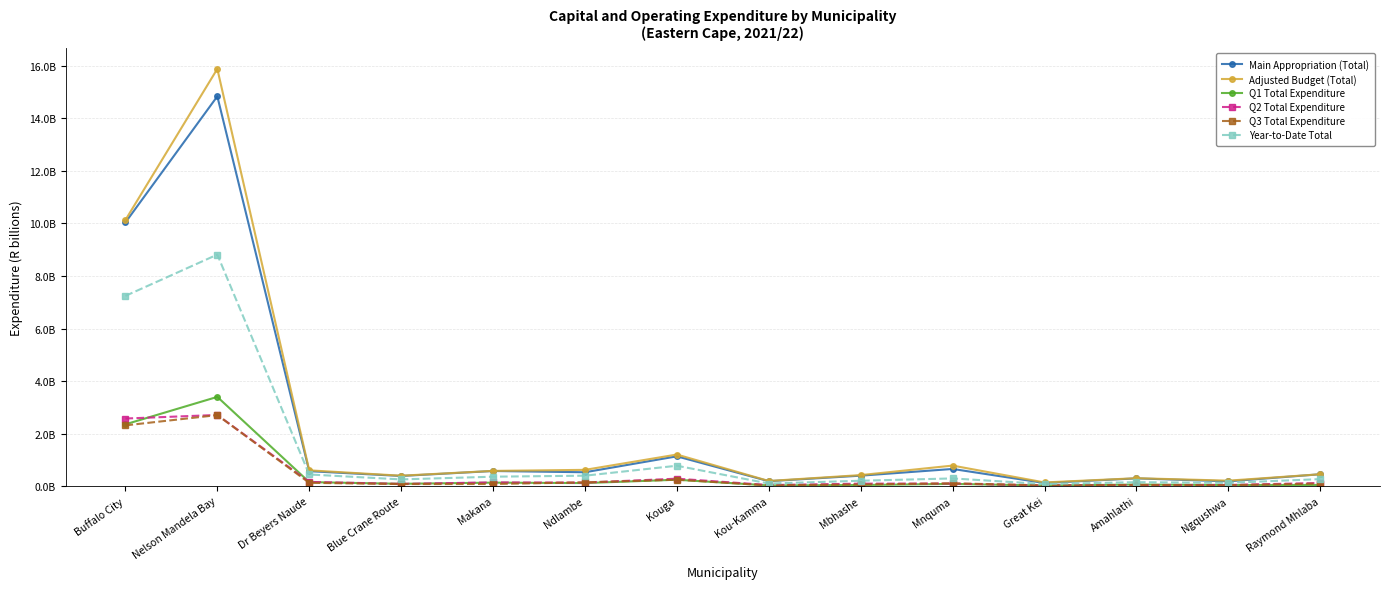

Reading left to right, transcribe all the data shown in this chart.

Main Appropriation (Total): Buffalo City=10.0	Nelson Mandela Bay=14.8	Dr Beyers Naude=0.6	Blue Crane Route=0.4	Makana=0.6	Ndlambe=0.5	Kouga=1.1	Kou-Kamma=0.2	Mbhashe=0.4	Mnquma=0.7	Great Kei=0.1	Amahlathi=0.3	Ngqushwa=0.2	Raymond Mhlaba=0.5
Adjusted Budget (Total): Buffalo City=10.1	Nelson Mandela Bay=15.9	Dr Beyers Naude=0.6	Blue Crane Route=0.4	Makana=0.6	Ndlambe=0.6	Kouga=1.2	Kou-Kamma=0.2	Mbhashe=0.4	Mnquma=0.8	Great Kei=0.1	Amahlathi=0.3	Ngqushwa=0.2	Raymond Mhlaba=0.5
Q1 Total Expenditure: Buffalo City=2.4	Nelson Mandela Bay=3.4	Dr Beyers Naude=0.2	Blue Crane Route=0.1	Makana=0.1	Ndlambe=0.1	Kouga=0.2	Kou-Kamma=0.0	Mbhashe=0.0	Mnquma=0.1	Great Kei=0.0	Amahlathi=0.1	Ngqushwa=0.0	Raymond Mhlaba=0.0
Q2 Total Expenditure: Buffalo City=2.6	Nelson Mandela Bay=2.7	Dr Beyers Naude=0.2	Blue Crane Route=0.1	Makana=0.1	Ndlambe=0.1	Kouga=0.3	Kou-Kamma=0.0	Mbhashe=0.1	Mnquma=0.1	Great Kei=0.0	Amahlathi=0.0	Ngqushwa=0.0	Raymond Mhlaba=0.1
Q3 Total Expenditure: Buffalo City=2.3	Nelson Mandela Bay=2.7	Dr Beyers Naude=0.1	Blue Crane Route=0.1	Makana=0.1	Ndlambe=0.1	Kouga=0.2	Kou-Kamma=0.0	Mbhashe=0.1	Mnquma=0.1	Great Kei=0.0	Amahlathi=0.0	Ngqushwa=0.0	Raymond Mhlaba=0.1
Year-to-Date Total: Buffalo City=7.2	Nelson Mandela Bay=8.8	Dr Beyers Naude=0.4	Blue Crane Route=0.3	Makana=0.4	Ndlambe=0.4	Kouga=0.8	Kou-Kamma=0.1	Mbhashe=0.2	Mnquma=0.3	Great Kei=0.1	Amahlathi=0.2	Ngqushwa=0.1	Raymond Mhlaba=0.3